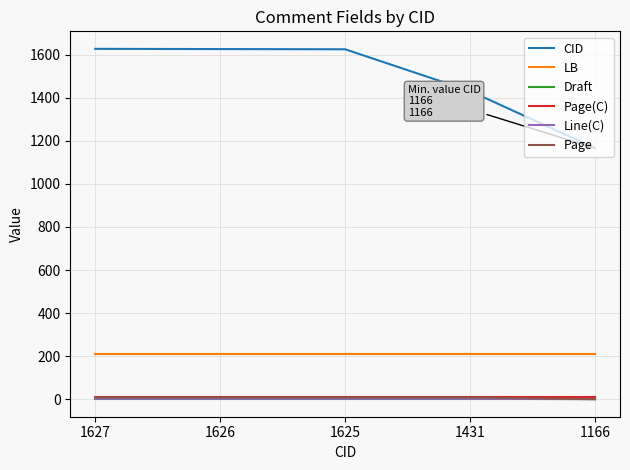

True or false: CID has more than 2 points higher than both neighbors.

False